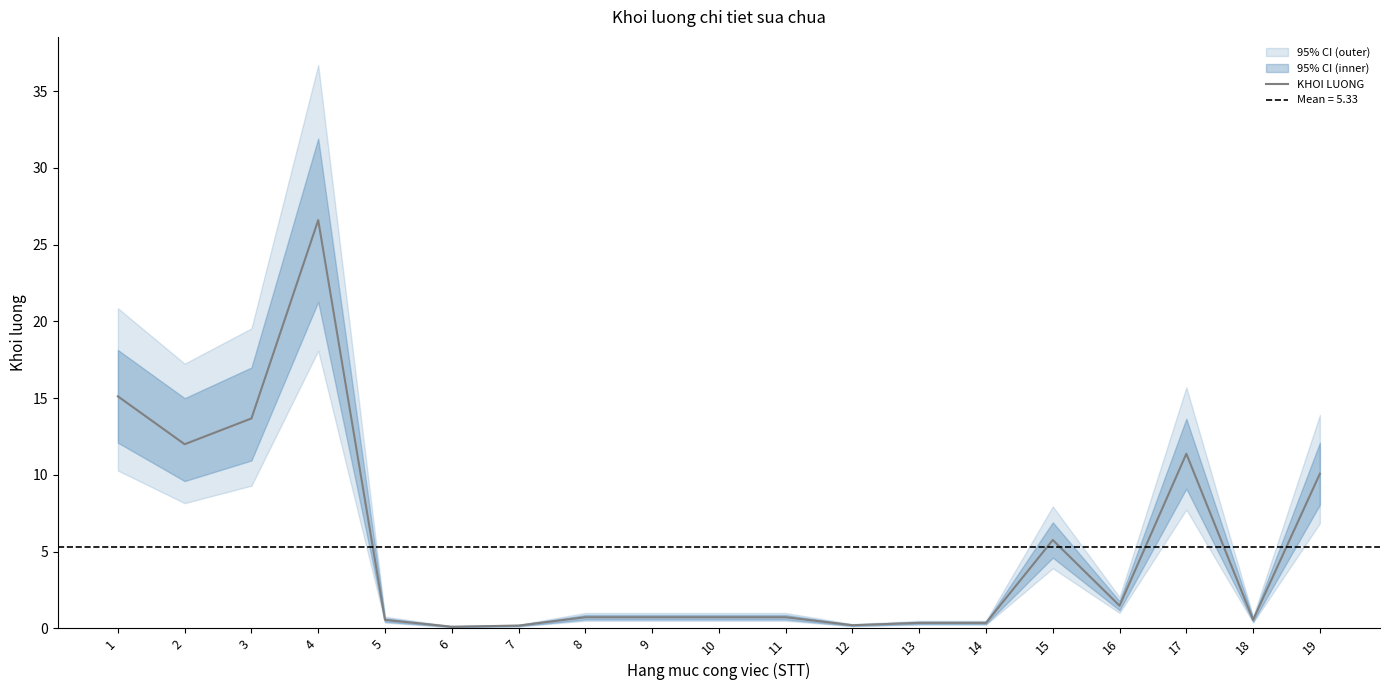

Which has a higher value, 4 or 5?

4